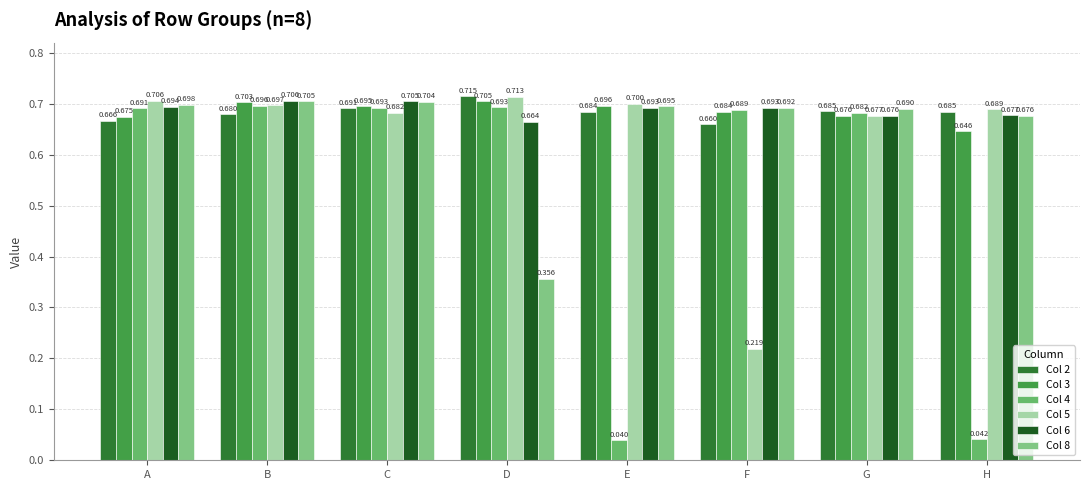

How many categories are shown in the chart?

8